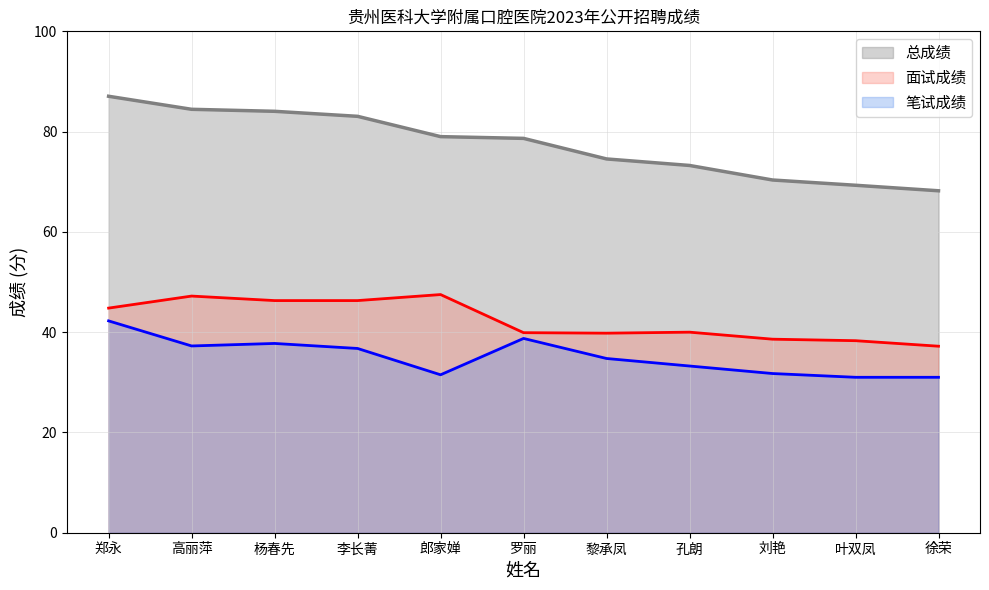

What is the label of the 11th point from the left?

徐荣